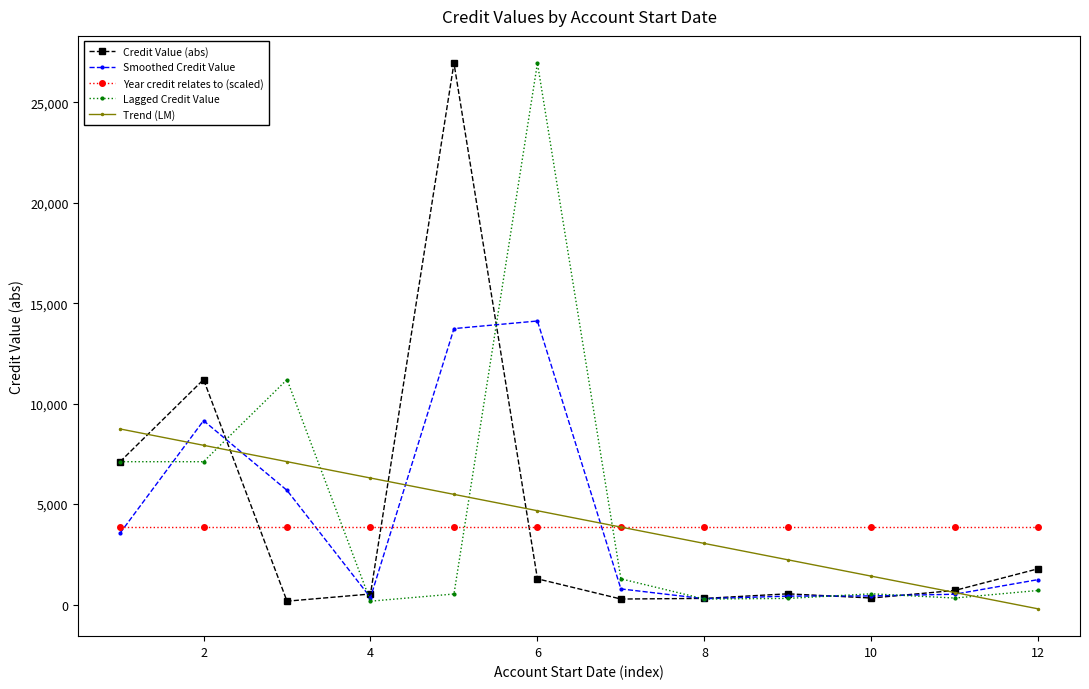

In Lagged Credit Value, how many points are higher than both neighbors (excluding endpoints)?

3